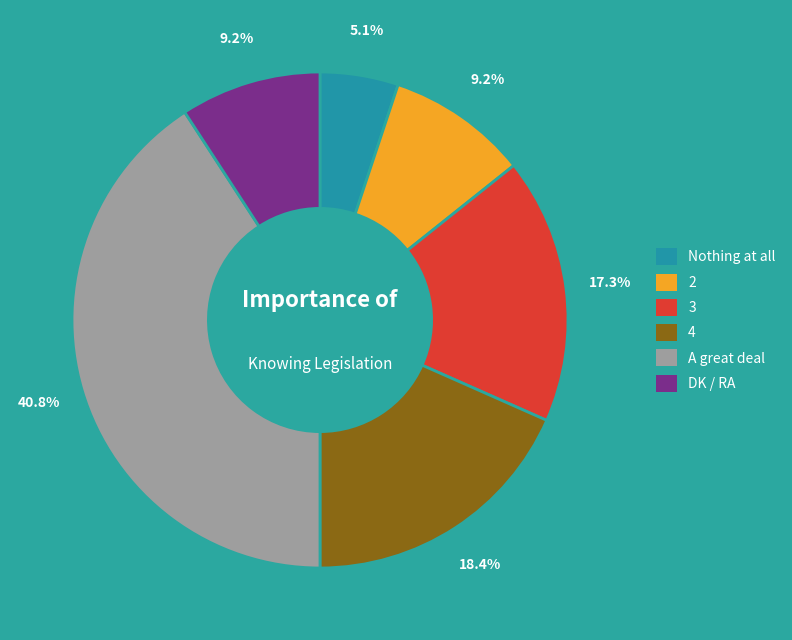

True or false: A great deal accounts for 51% of the total.

False